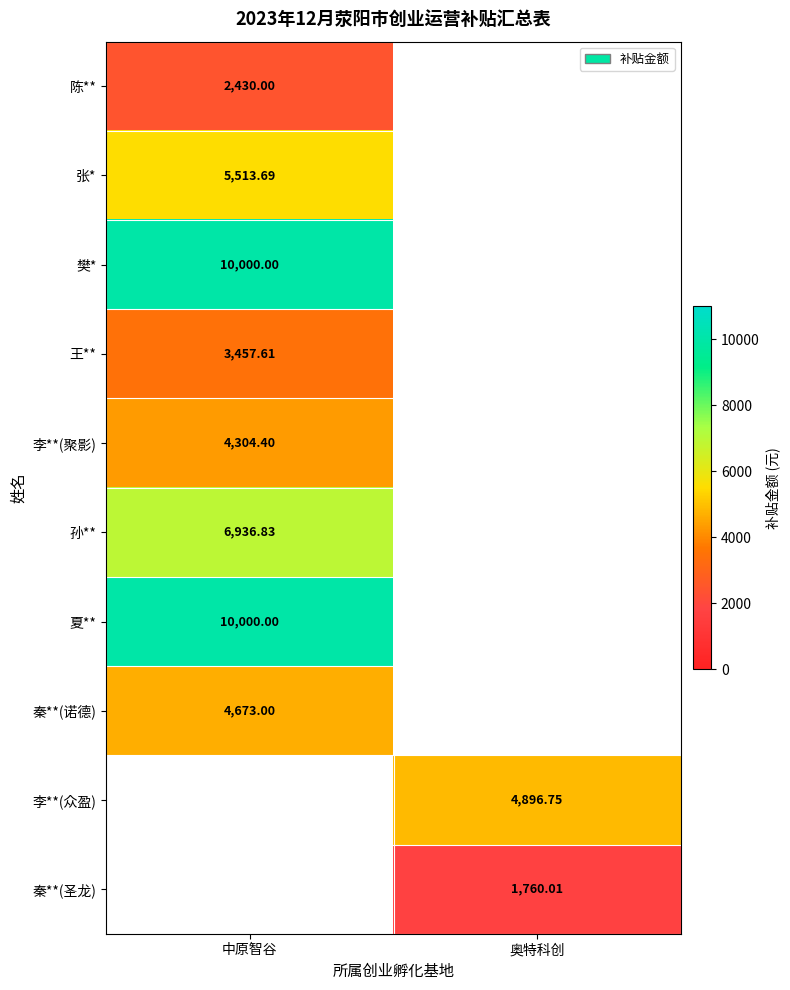

Which series has the widest spread of values?

陈**